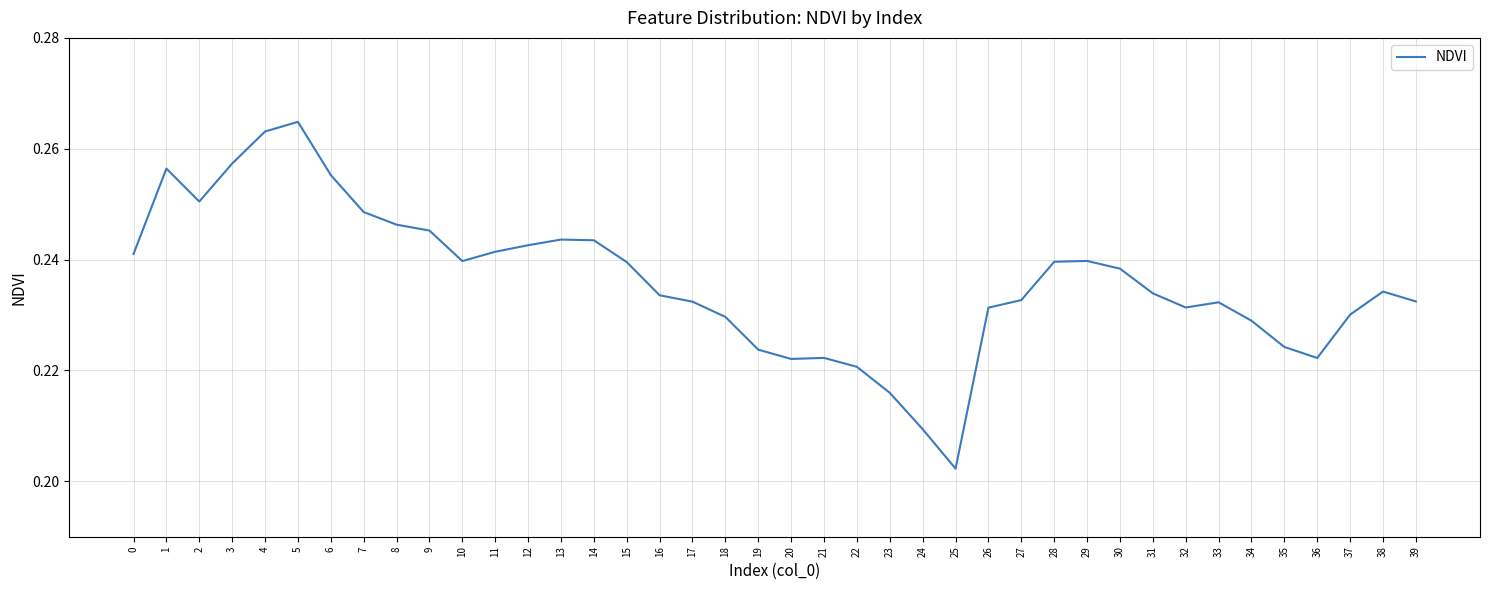

Which label corresponds to the smallest value in the chart?

25